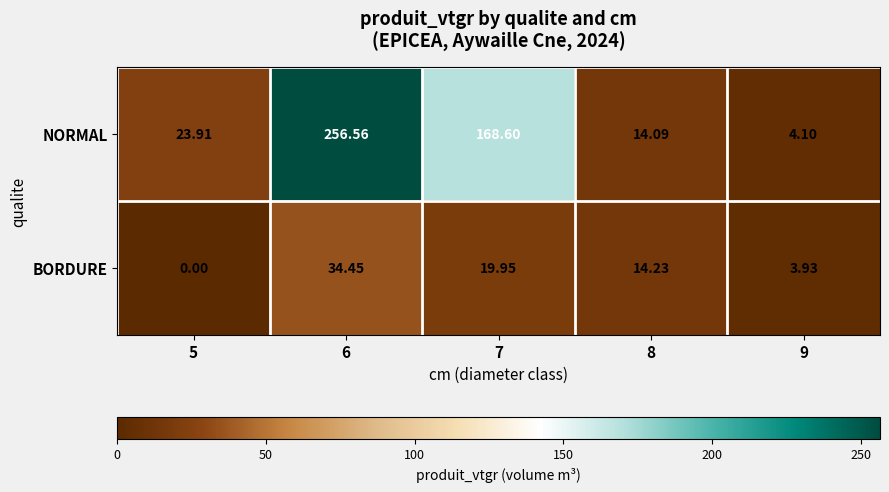

Is the value of NORMAL at 9 greater than the value of BORDURE at 6?

No